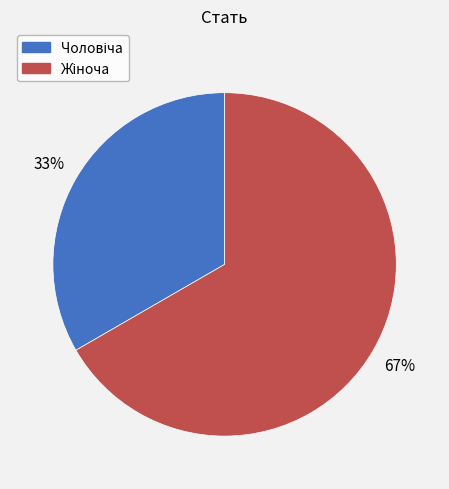

How many slices are in this pie chart?

2